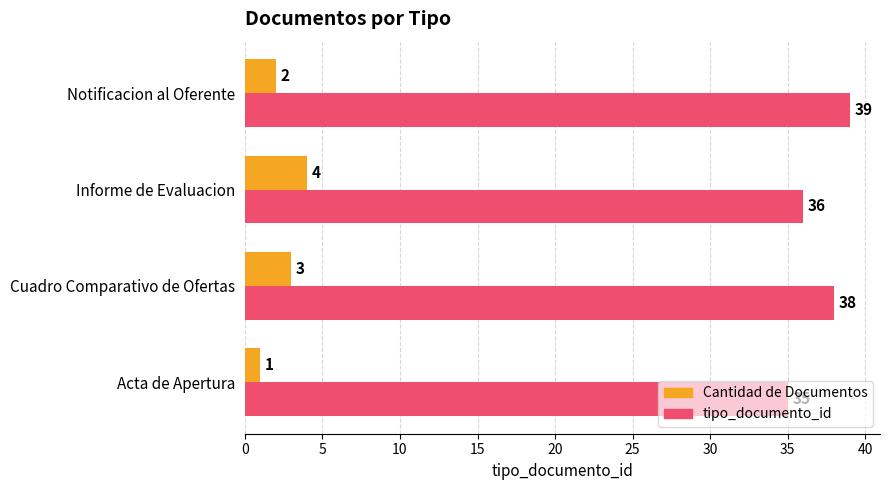

Which series has the largest total across all categories?

tipo_documento_id